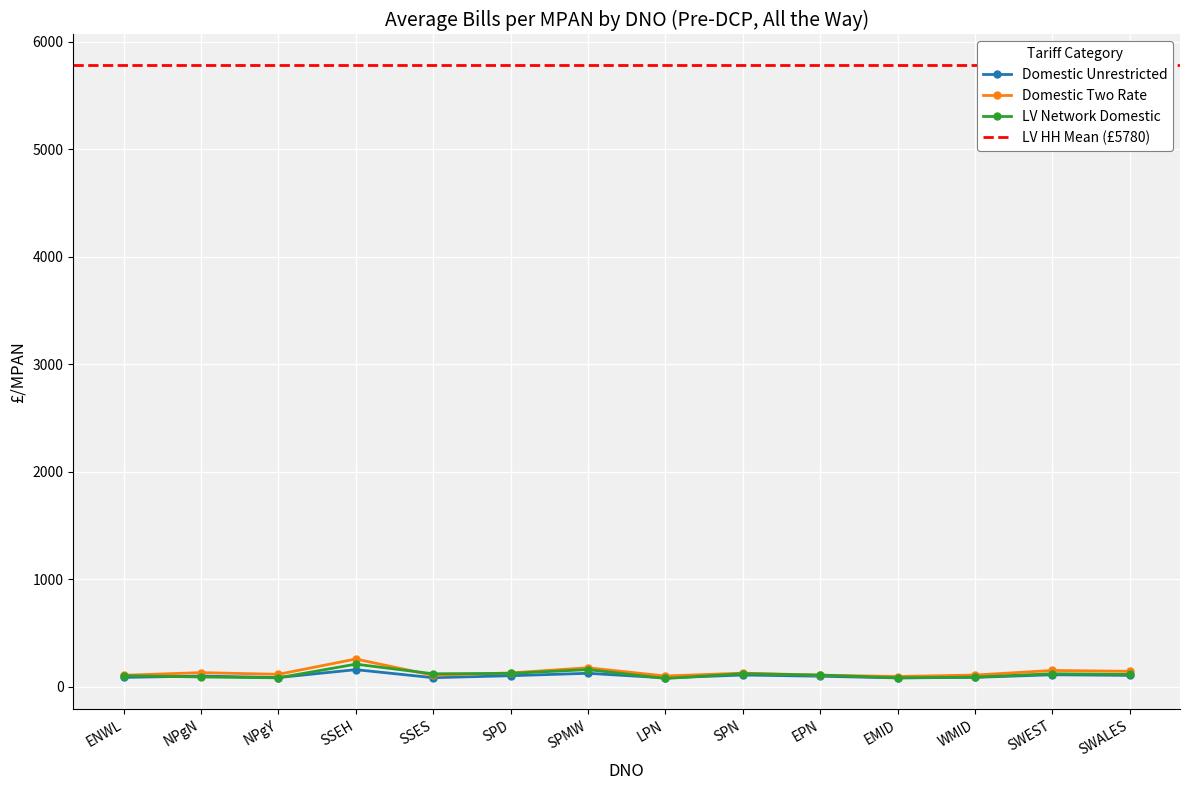

What is the sum of all LV Network Domestic values?

1592.6